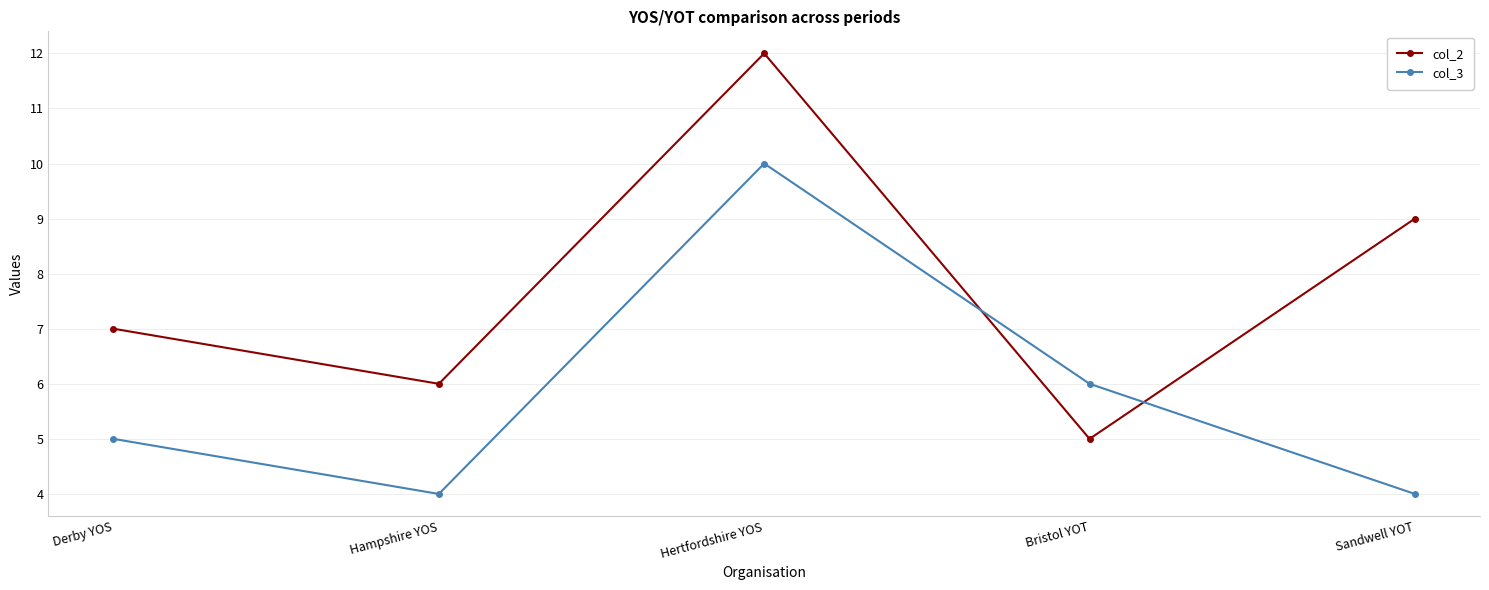

List the series in order of their peak value, lowest first.

col_3, col_2